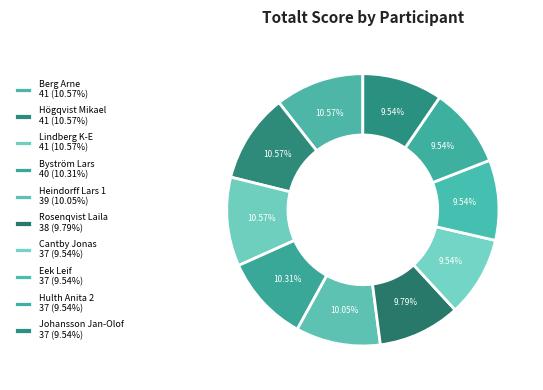

How many segments does this pie chart have?

10